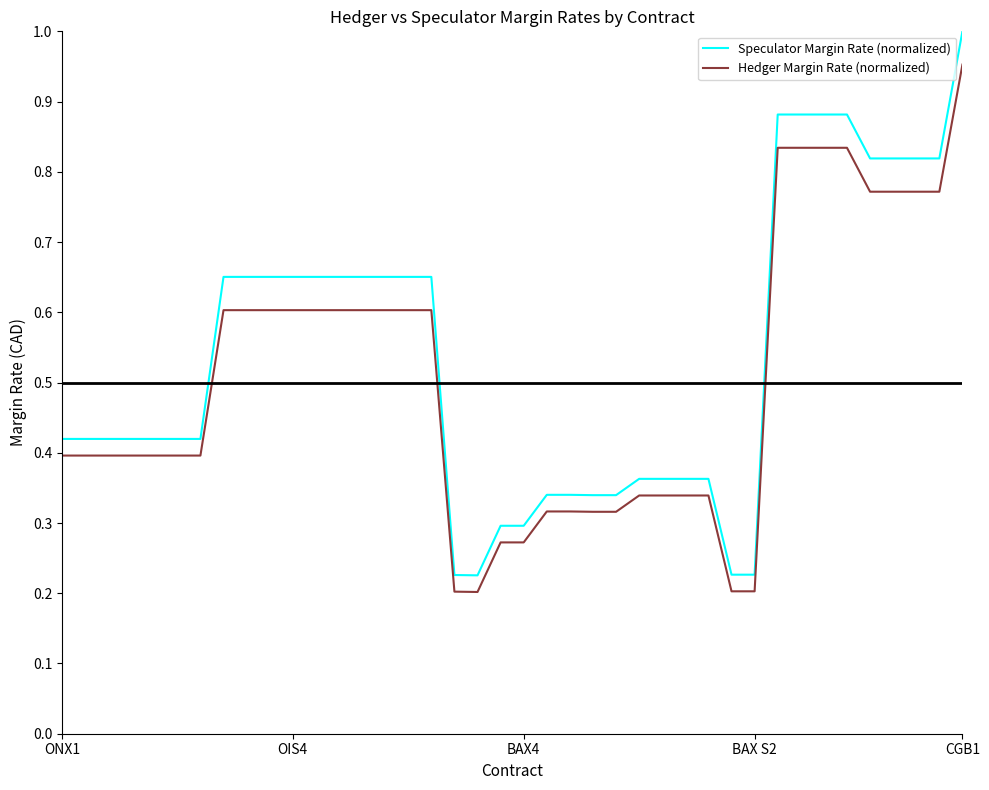

List the series in order of their peak value, highest first.

Speculator Margin Rate (normalized), Hedger Margin Rate (normalized)